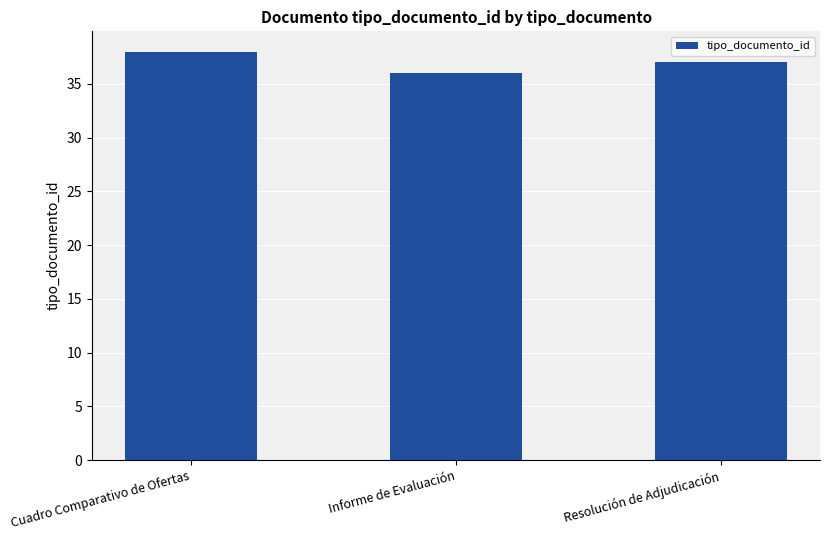

The value at Resolución de Adjudicación is 37. True or false?

True